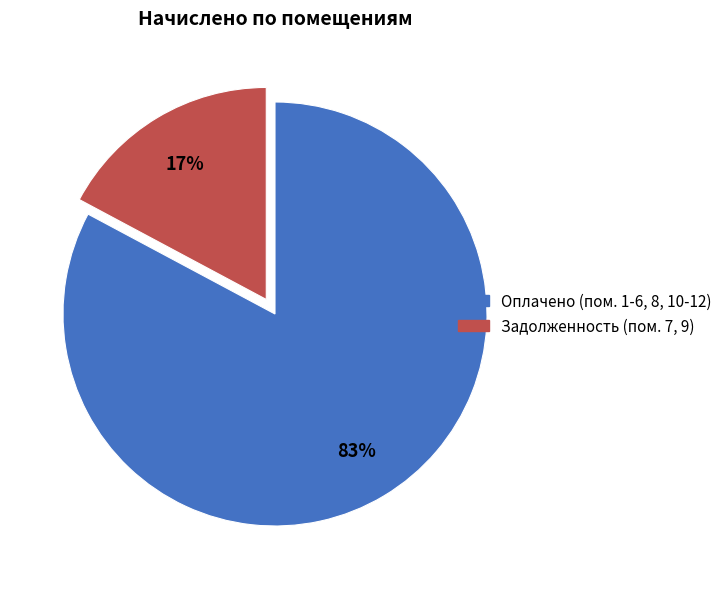

Which has a higher value, Оплачено (пом. 1-6, 8, 10-12) or Задолженность (пом. 7, 9)?

Оплачено (пом. 1-6, 8, 10-12)